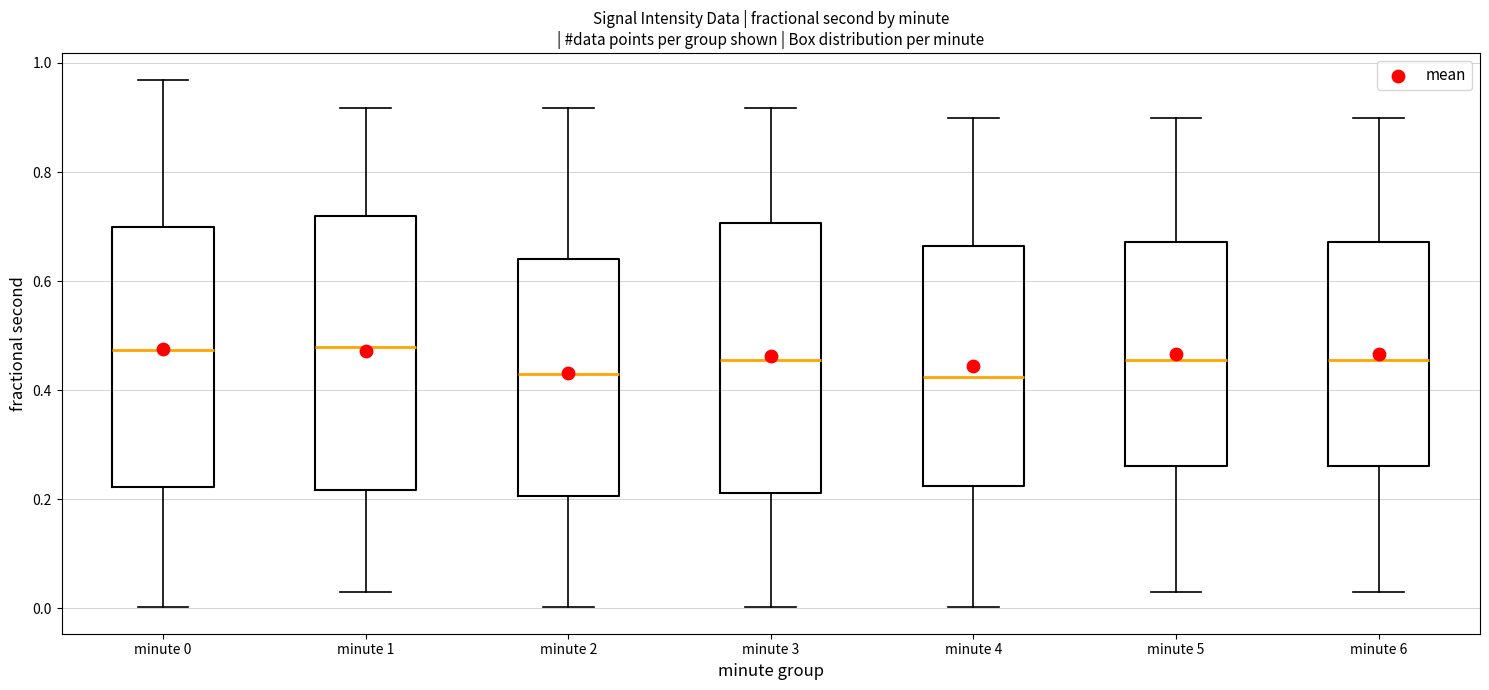

Reading left to right, read every box against the y-axis: the position of its median line, the range the box covers, and the ends of its whiskers. The values are not printed on the chart, so give them approximately, as read against the axis.

minute 0: median 0.48, box 0.22 to 0.70, whiskers 0.00 to 0.96
minute 1: median 0.48, box 0.22 to 0.72, whiskers 0.04 to 0.92
minute 2: median 0.42, box 0.20 to 0.64, whiskers 0.00 to 0.92
minute 3: median 0.46, box 0.22 to 0.70, whiskers 0.00 to 0.92
minute 4: median 0.42, box 0.22 to 0.66, whiskers 0.00 to 0.90
minute 5: median 0.46, box 0.26 to 0.68, whiskers 0.04 to 0.90
minute 6: median 0.46, box 0.26 to 0.68, whiskers 0.04 to 0.90